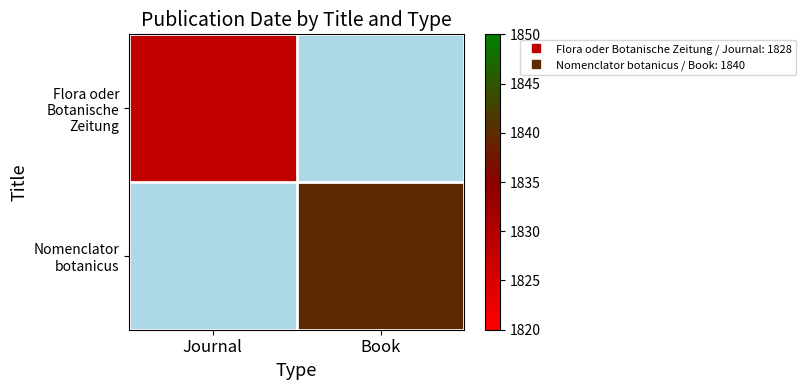

Reading left to right, extract all data points from this chart.

Flora oder Botanische Zeitung: Journal=1828	Book=0
Nomenclator botanicus: Journal=0	Book=1840